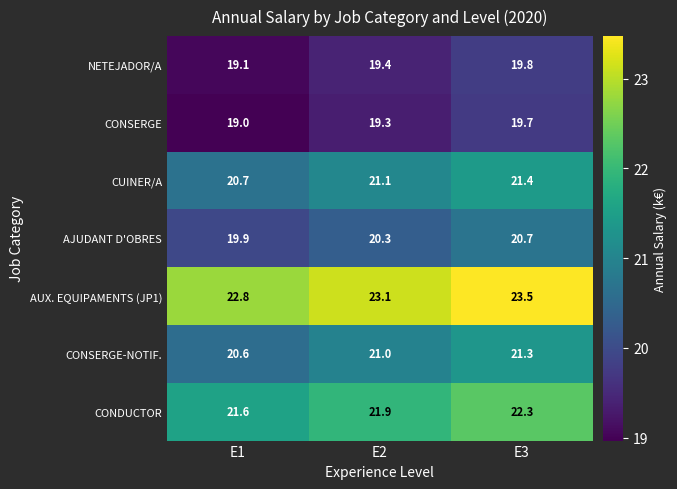

Which series has the widest spread of values?

AJUDANT D'OBRES